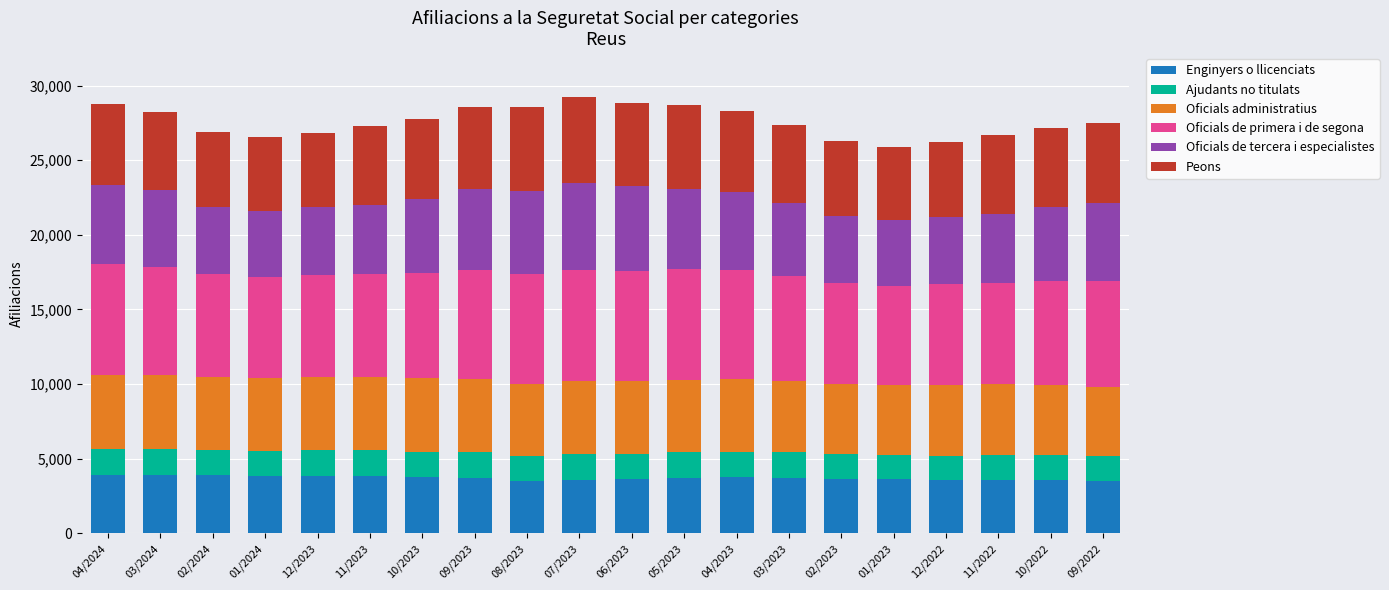

What is the lowest value of the Enginyers o llicenciats series?

3490